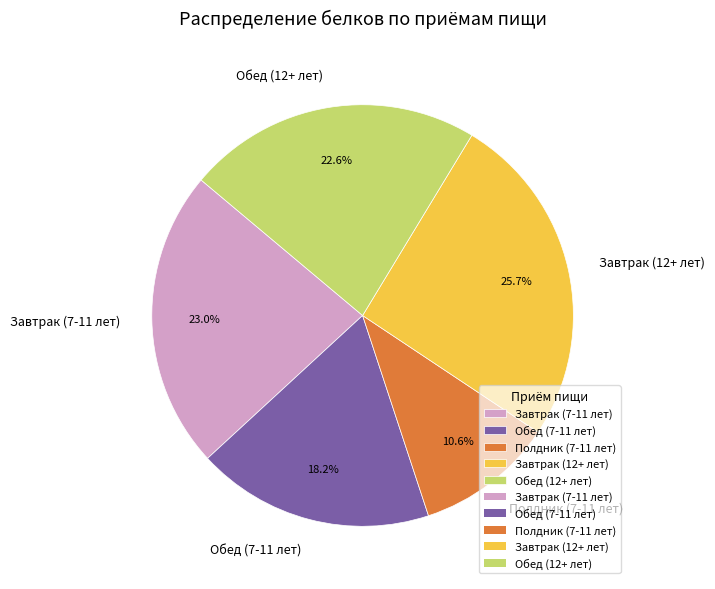

Which category has the biggest portion of the pie?

Завтрак (12+ лет)